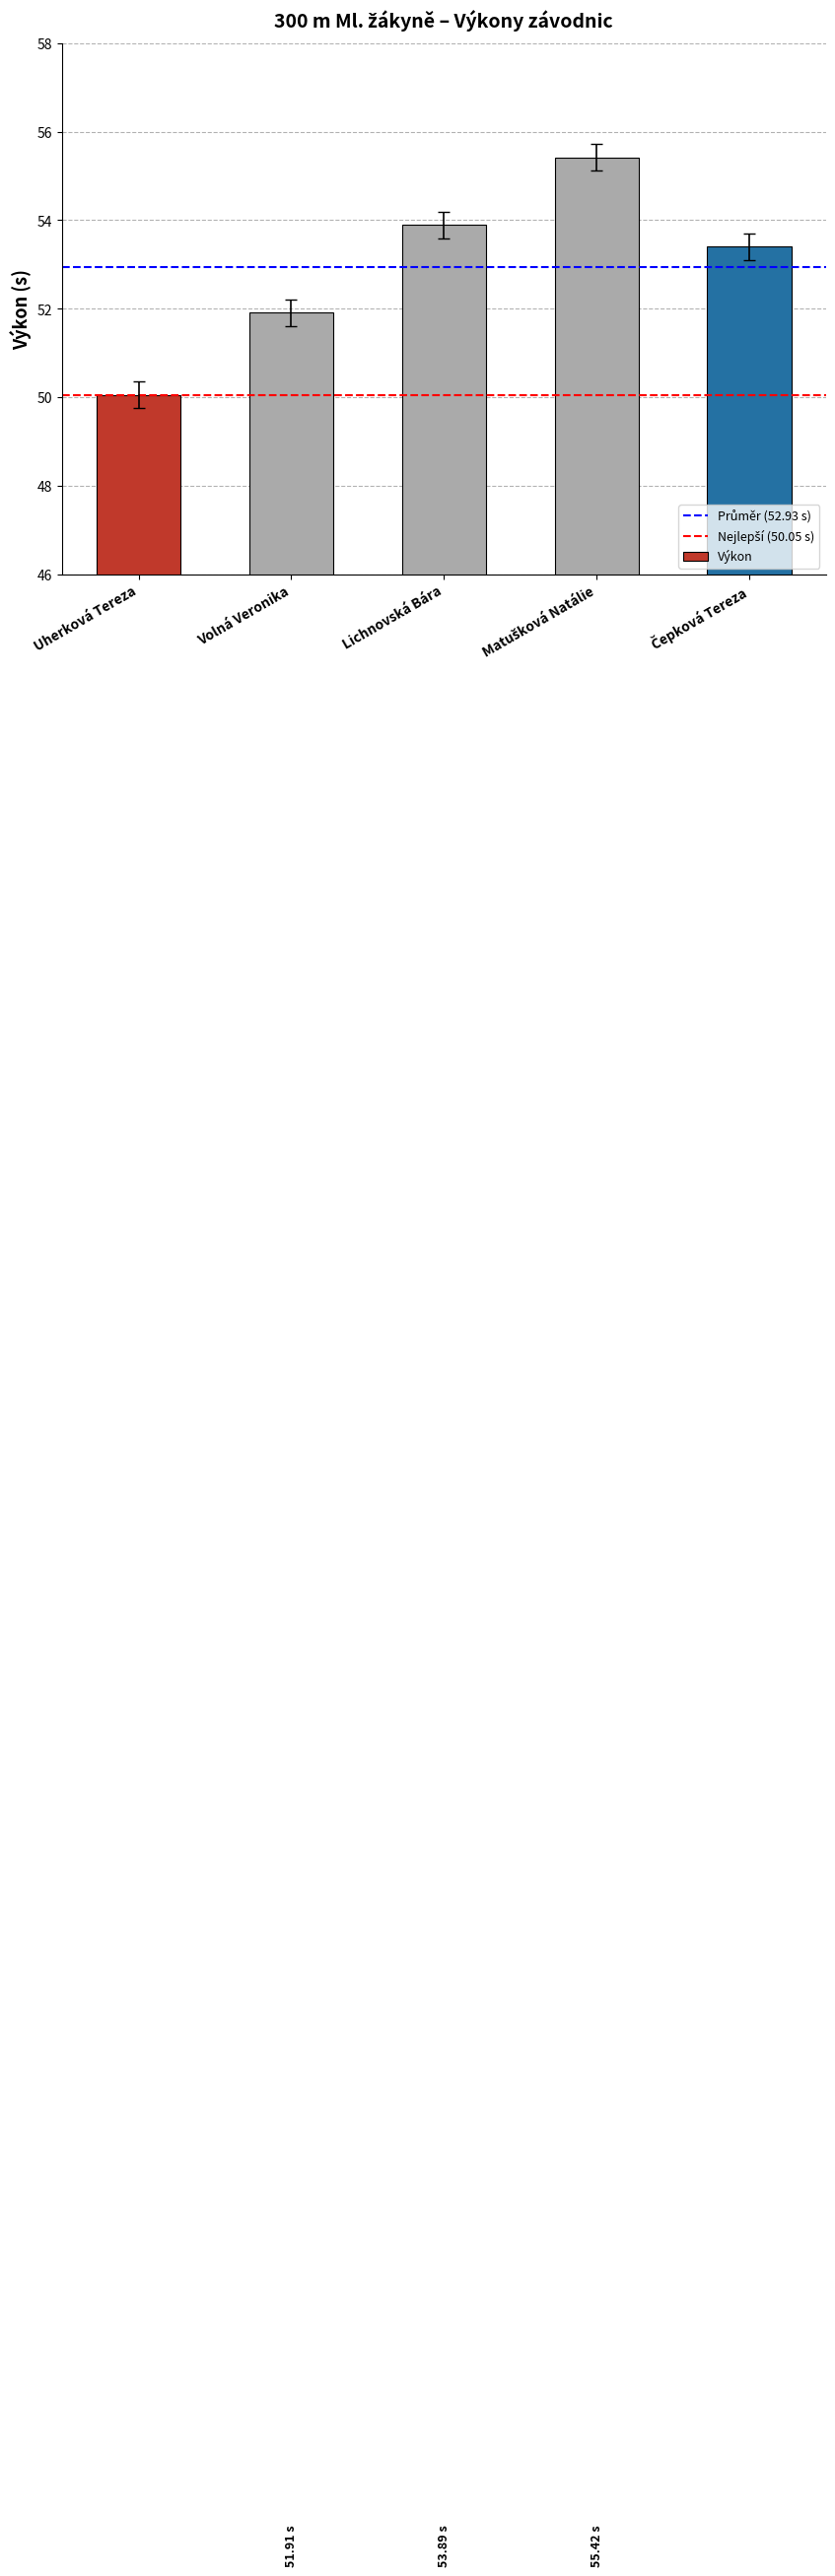

What is the label of the 5th bar from the right?

Uherková Tereza